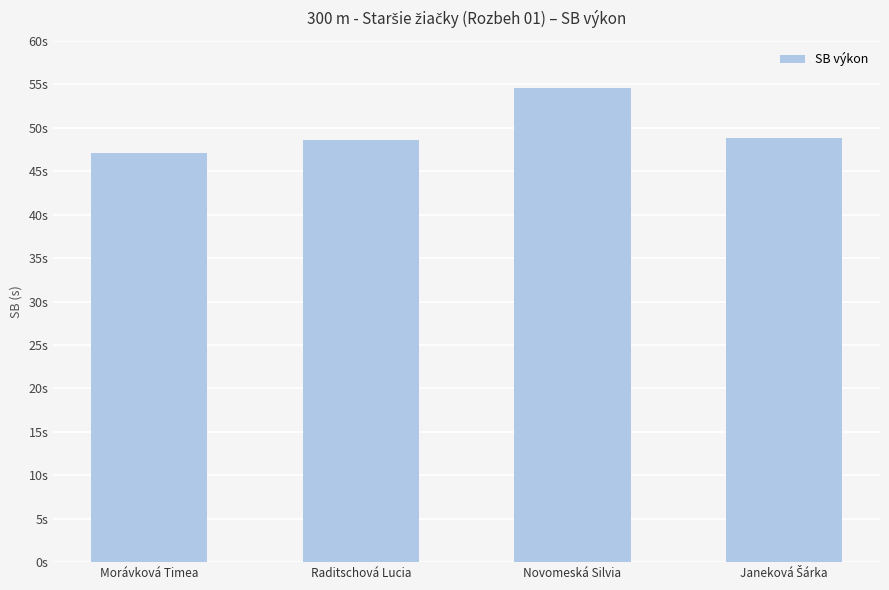

Which has a higher value, Novomeská Silvia or Raditschová Lucia?

Novomeská Silvia